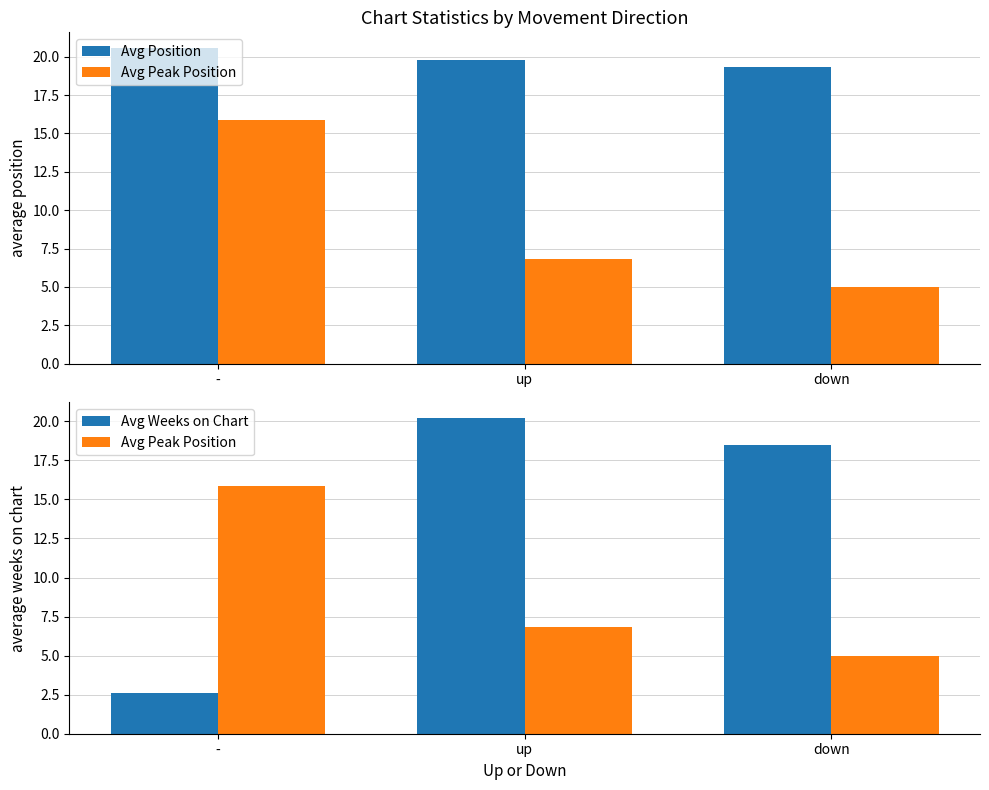

What is the difference between the highest and lowest values at up?

13.4